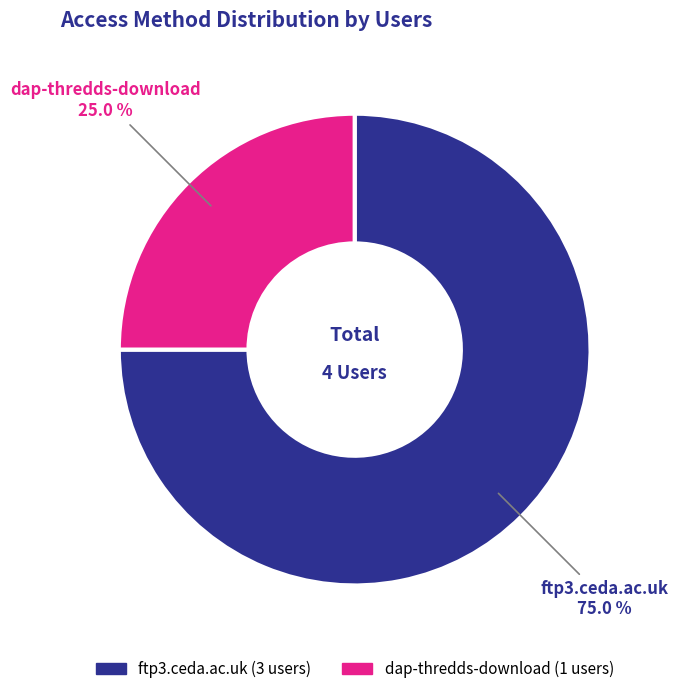

The dap-thredds-download slice represents 25% of the pie. True or false?

True